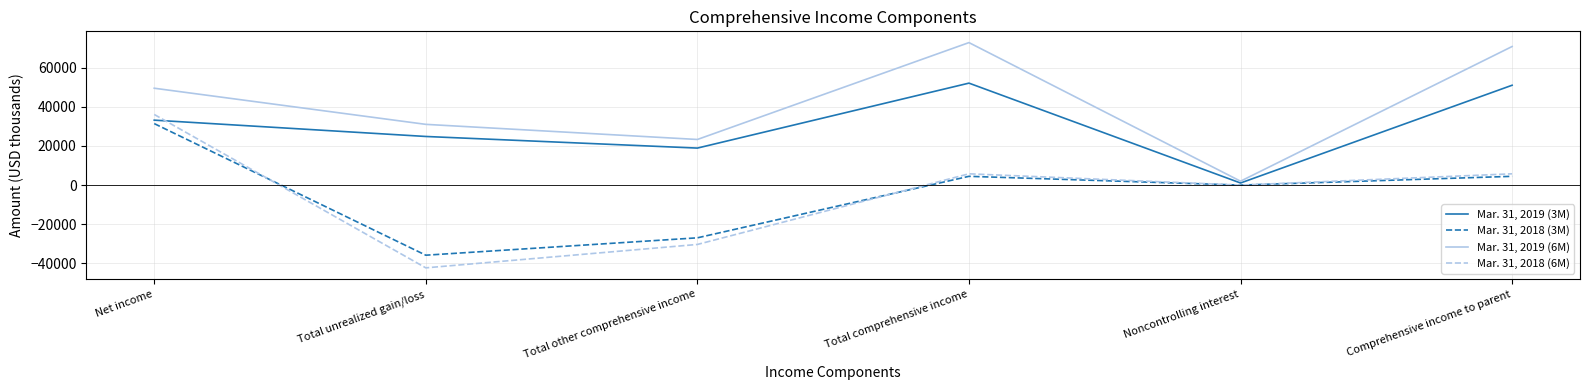

What is the approximate value of Mar. 31, 2019 (6M) at Total unrealized gain/loss, to the nearest 10?

31050